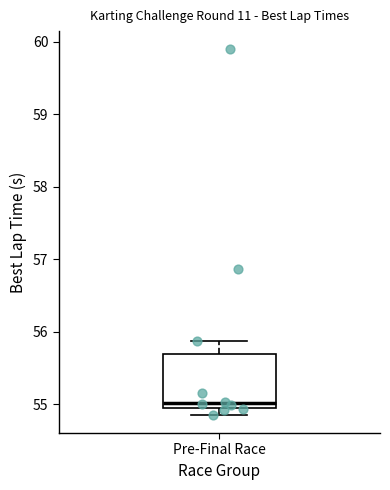

Read this box plot against the y-axis: the position of the median line, the range covered by the box, and the ends of both whiskers. The values are not printed on the chart, so give them approximately, as read against the axis.

median 55.0, box 54.9 to 55.7, whiskers 54.9 (just below the box's lower edge) to 55.9